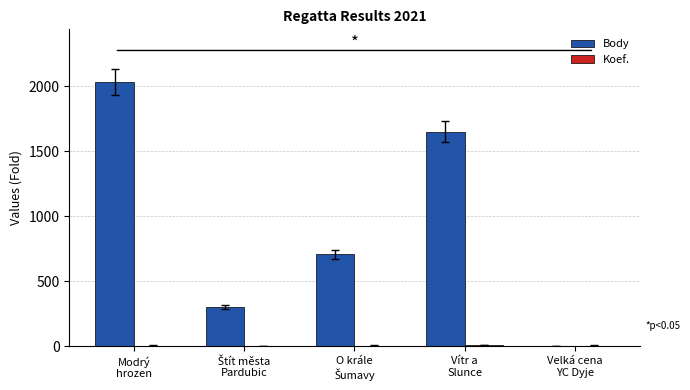

Which series has the largest total across all categories?

Body